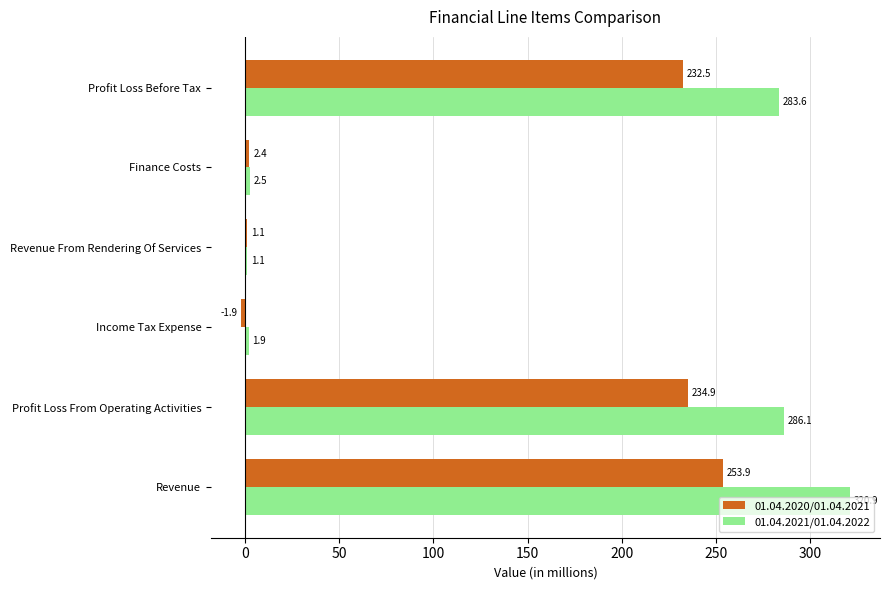

What are all the series names shown in the legend?

01.04.2020/01.04.2021, 01.04.2021/01.04.2022